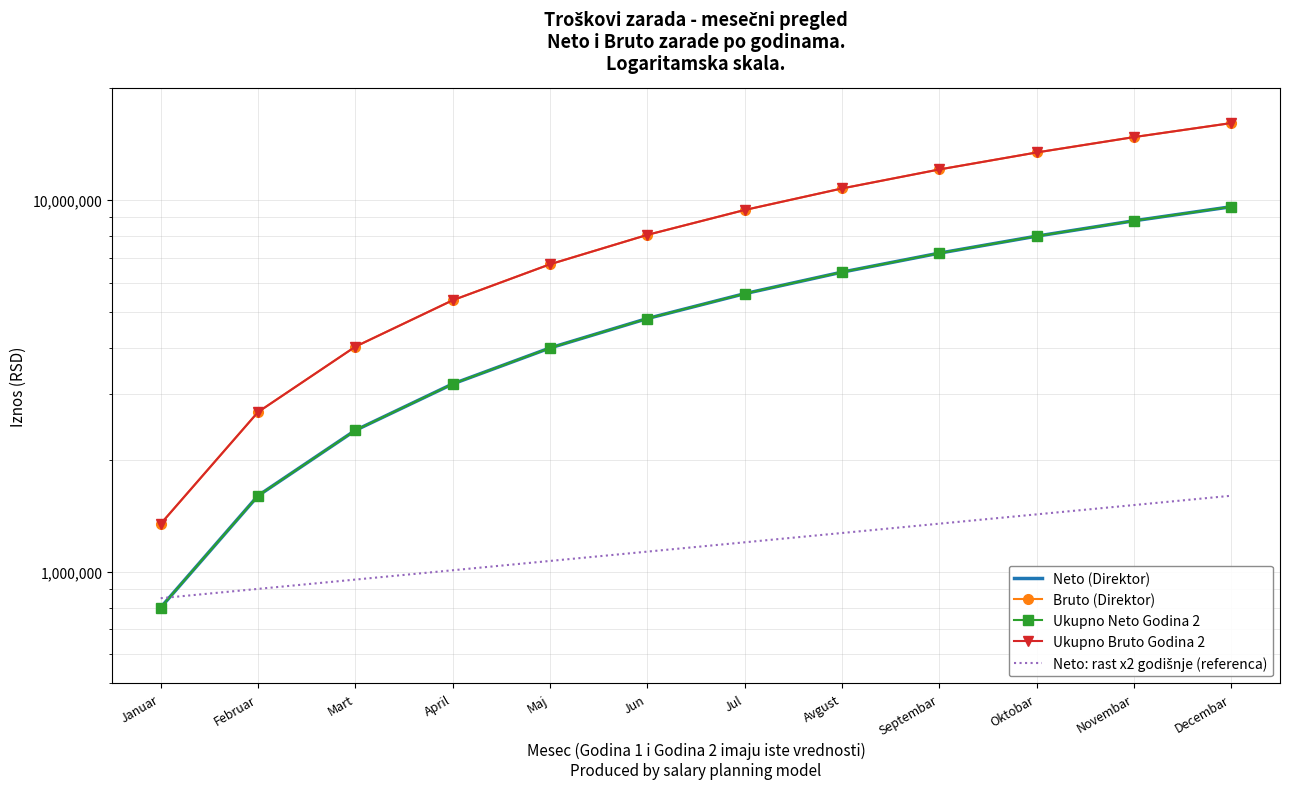

Is this an area chart (filled region under the line)?

No